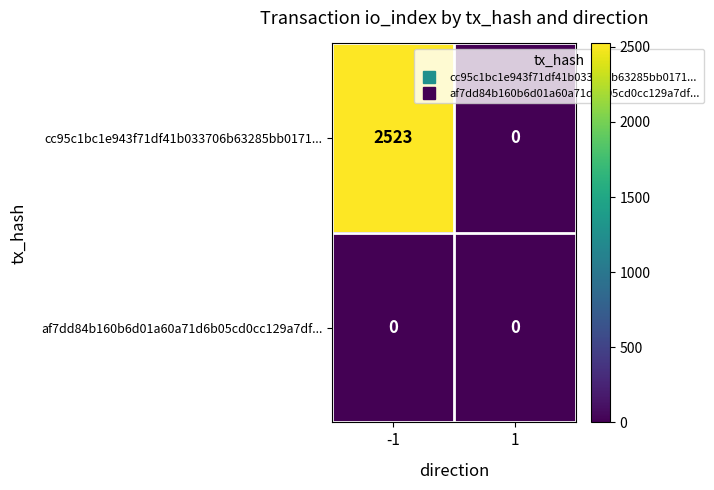

How many categories are shown in the chart?

2